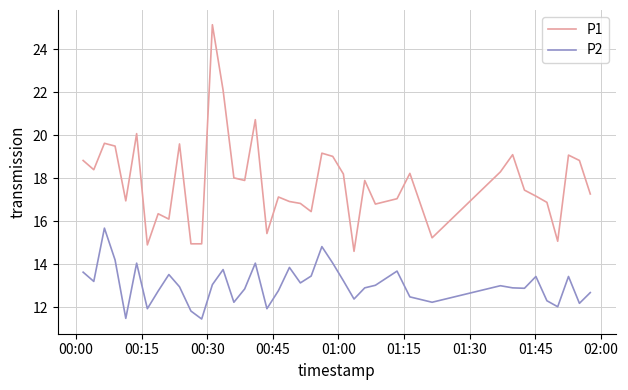

List the series in order of their peak value, lowest first.

P2, P1